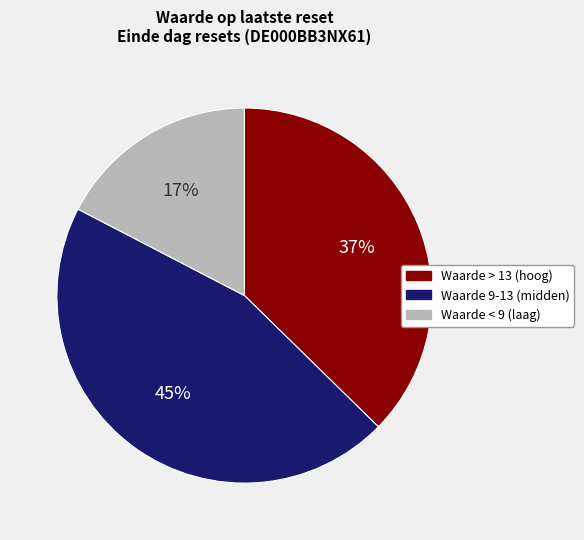

To the nearest percent, what percentage of the pie is Waarde > 13 (hoog)?

37%